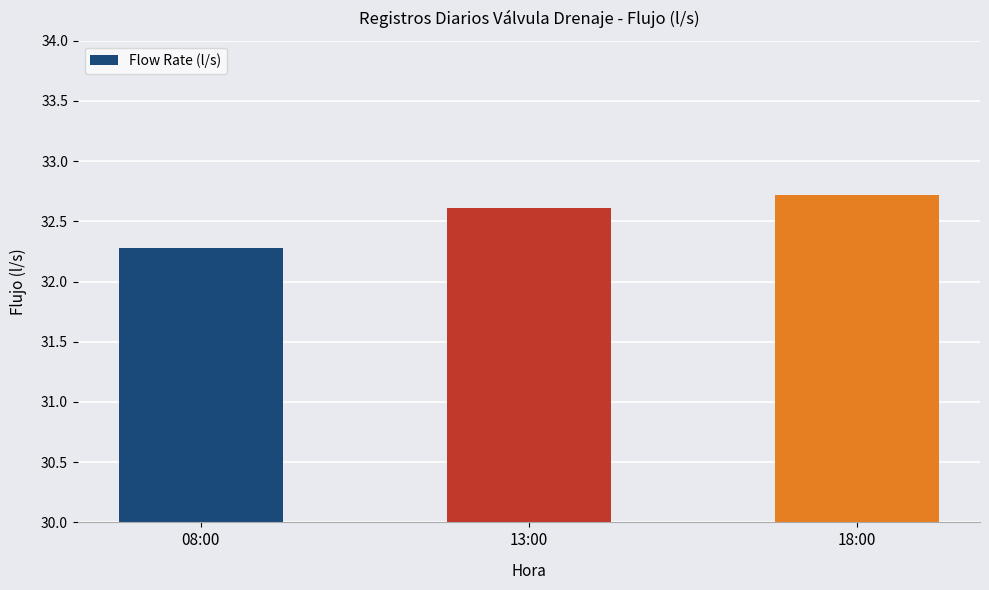

At which label is the value closest to 32?

08:00